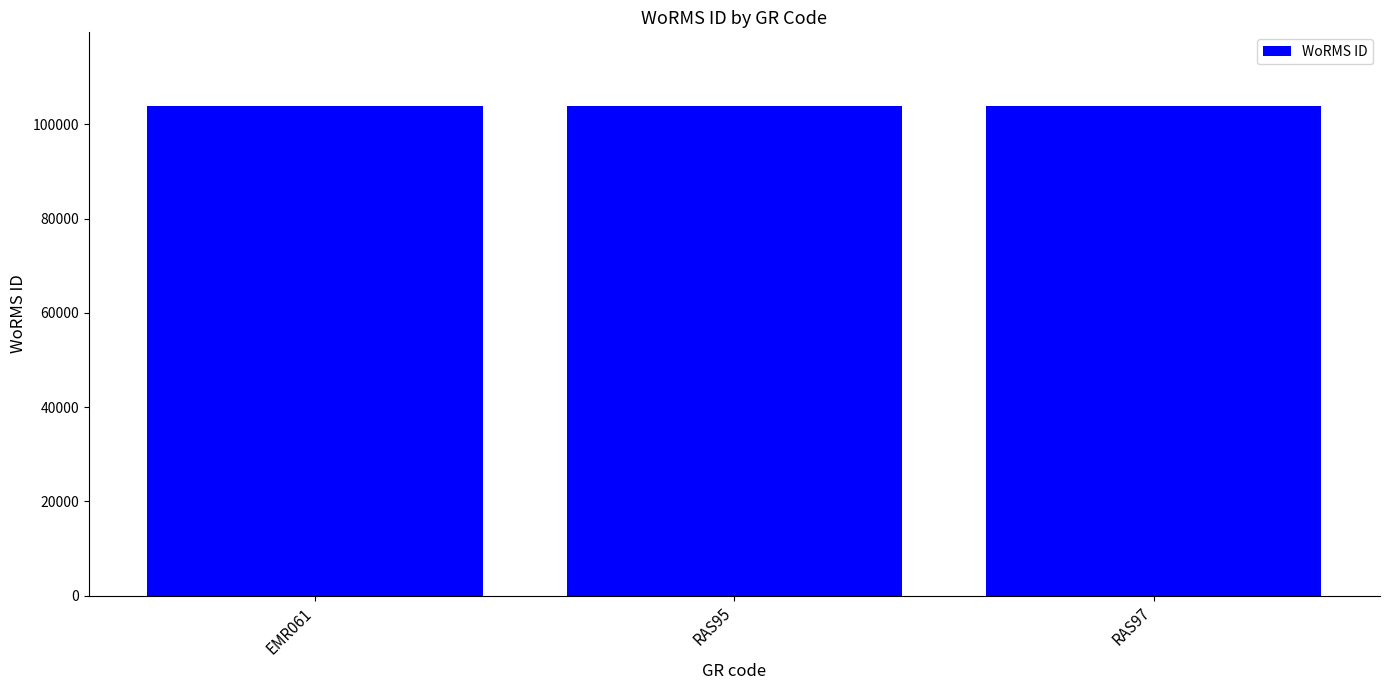

What is the sum of all values?

311673